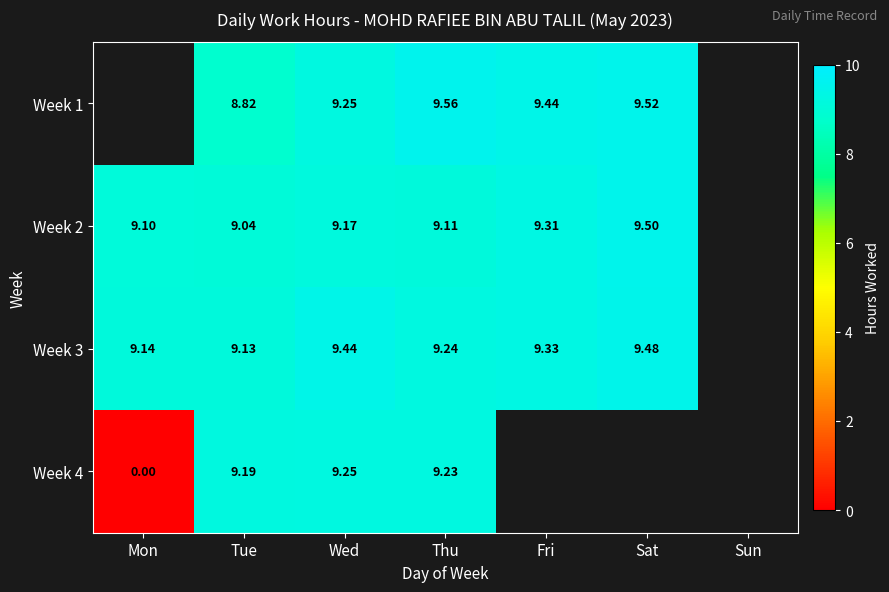

List the labels in order of Week 4 value, largest first.

Wed, Thu, Fri, Sat, Sun, Tue, Mon